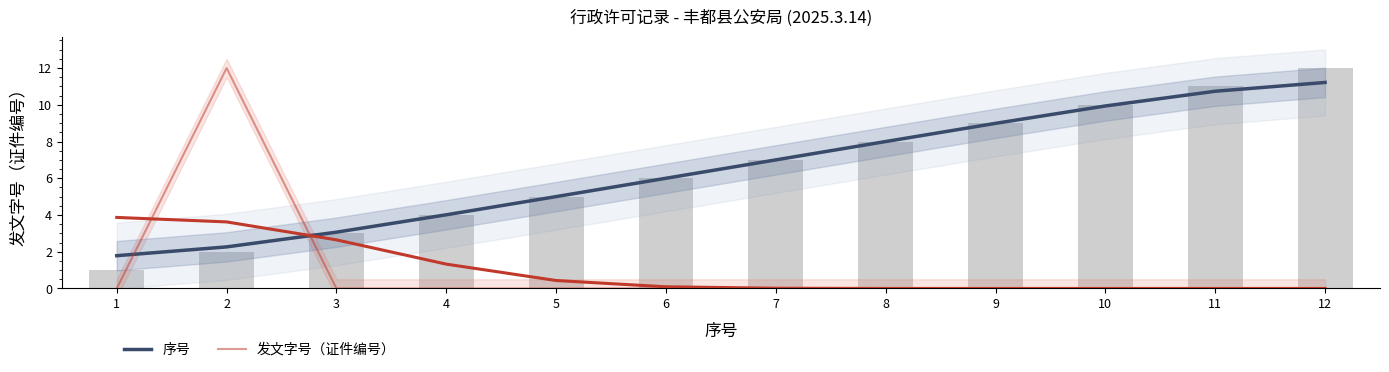

Which category has the lowest value across all series?

3